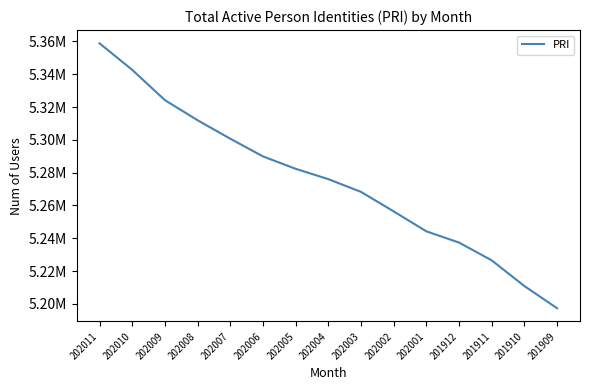

Does the chart display data point markers on the line(s)?

No